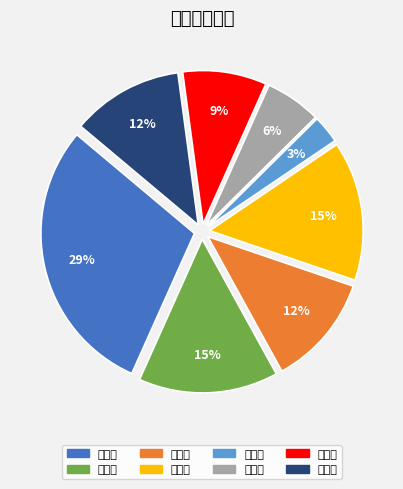

What is the total percentage of 政教处 and 教科室?

26.5%